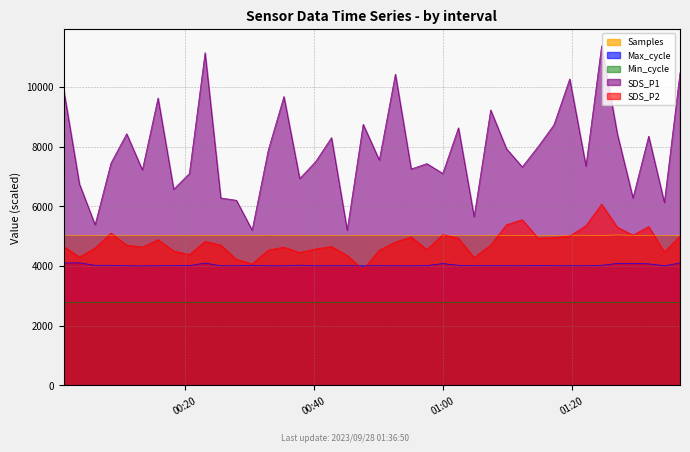

At which label does Max_cycle first exceed 4007?

2023/09/28 00:01:12